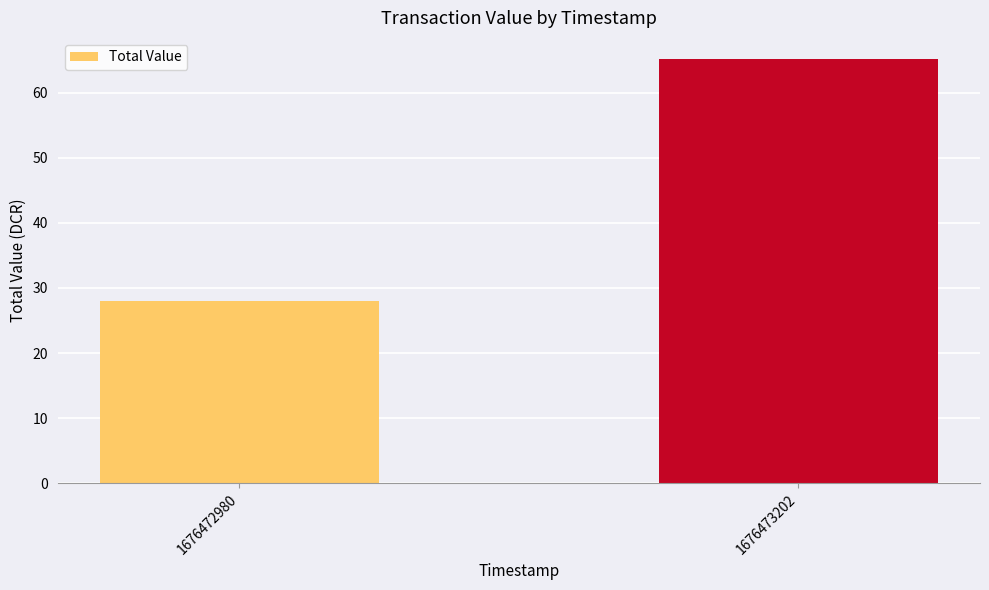

Reading left to right, what are all the values shown in this chart?

1676472980=27.9	1676473202=65.1